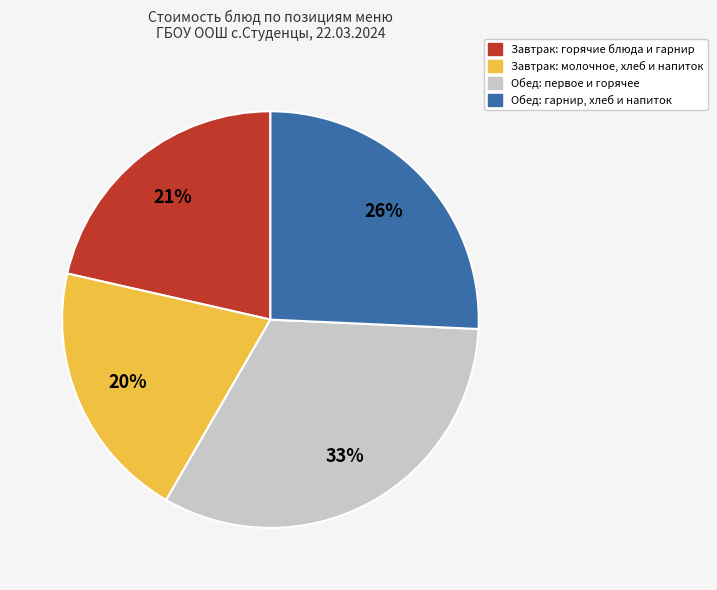

Is there a majority slice in this chart?

No